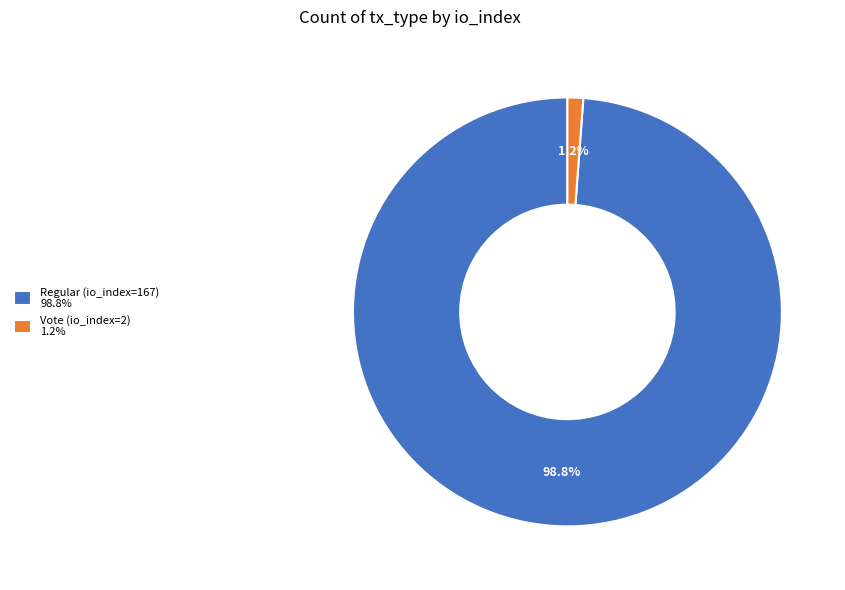

What is the majority slice?

Regular (io_index=167)